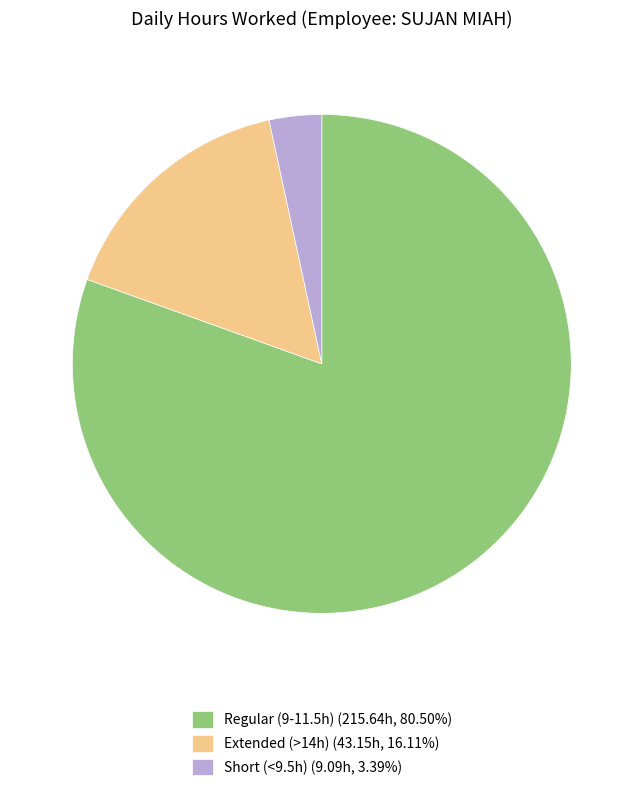

What is the ratio of the value at Regular (9-11.5h) (215.64h, 80.50%) to the value at Extended (>14h) (43.15h, 16.11%)?

5.0